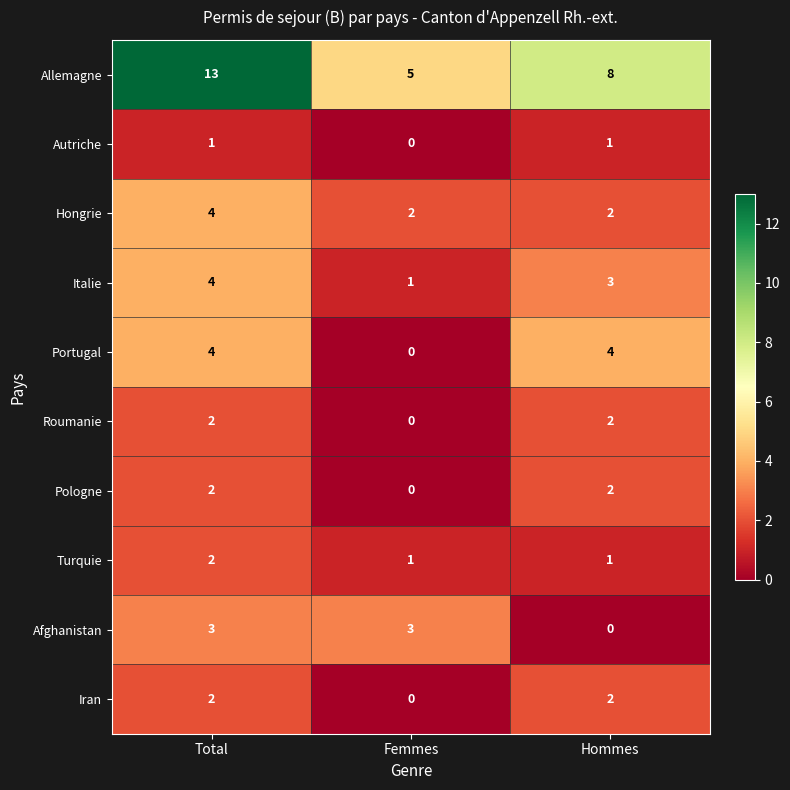

Reading left to right, what are all the values shown in this chart?

Allemagne: 13	5	8
Autriche: 1	0	1
Hongrie: 4	2	2
Italie: 4	1	3
Portugal: 4	0	4
Roumanie: 2	0	2
Pologne: 2	0	2
Turquie: 2	1	1
Afghanistan: 3	3	0
Iran: 2	0	2